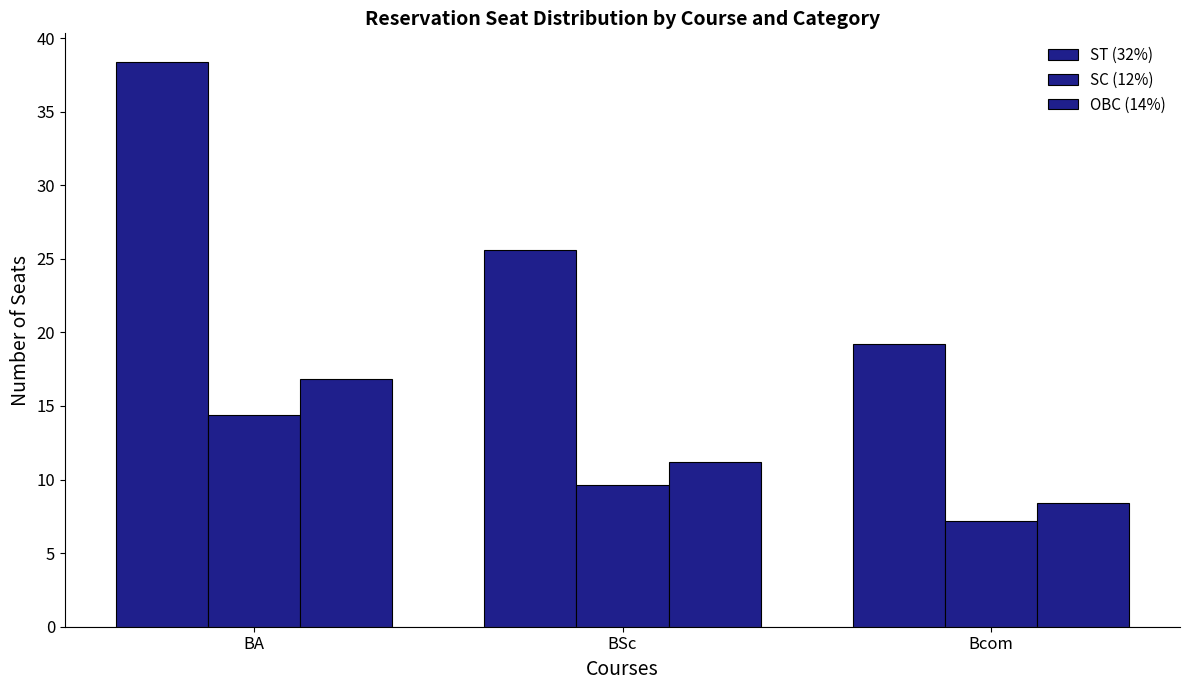

At how many categories does at least one series exceed 26?

1